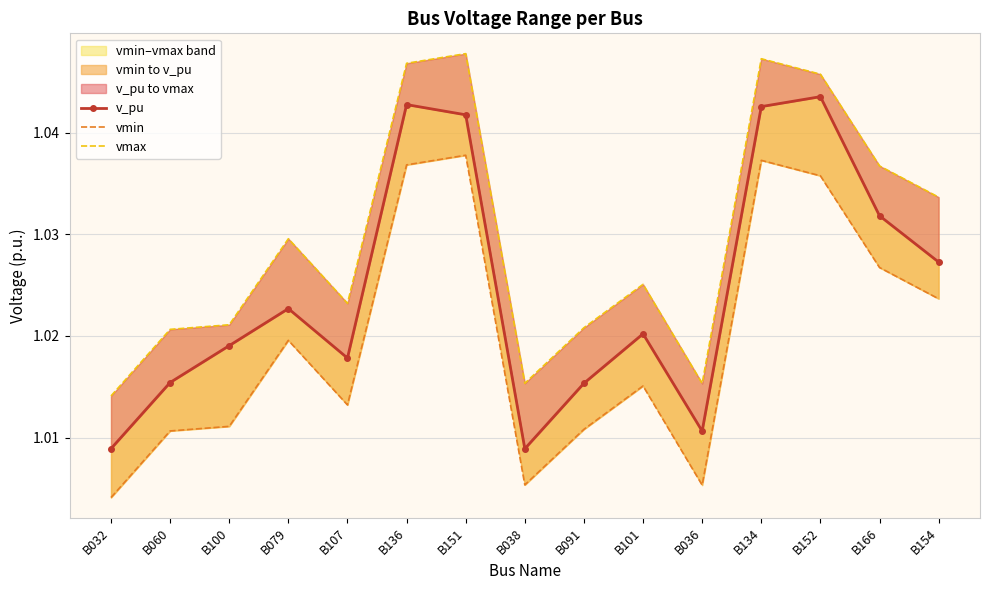

True or false: vmin and vmax intersect in this chart.

False